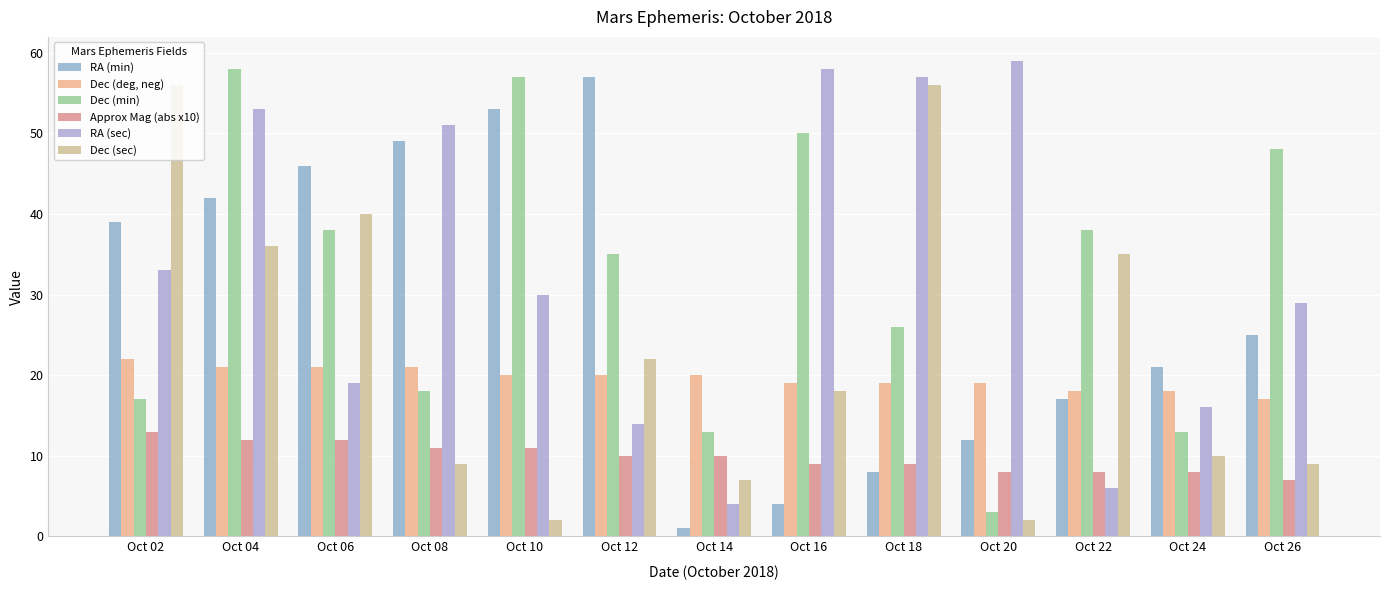

What is the difference between the maximum and second lowest values in the RA (sec) series?

53